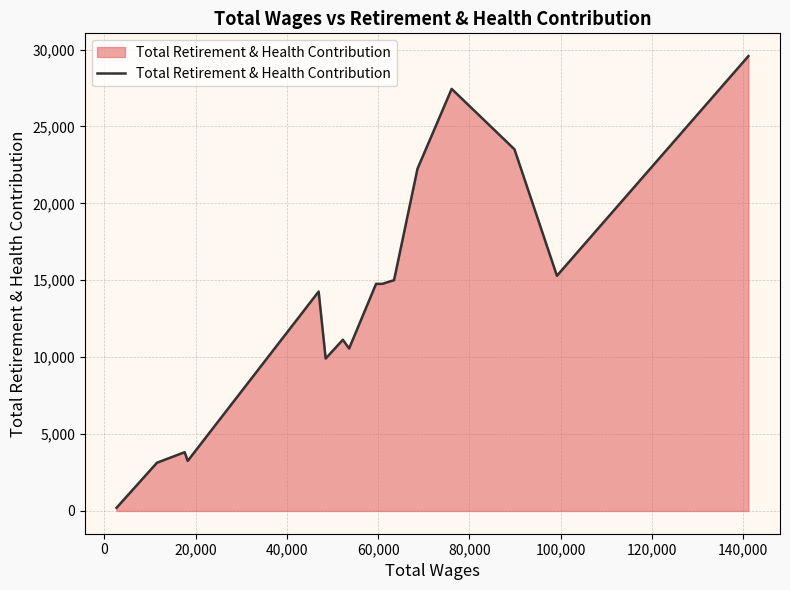

What is the greatest value displayed?

29577